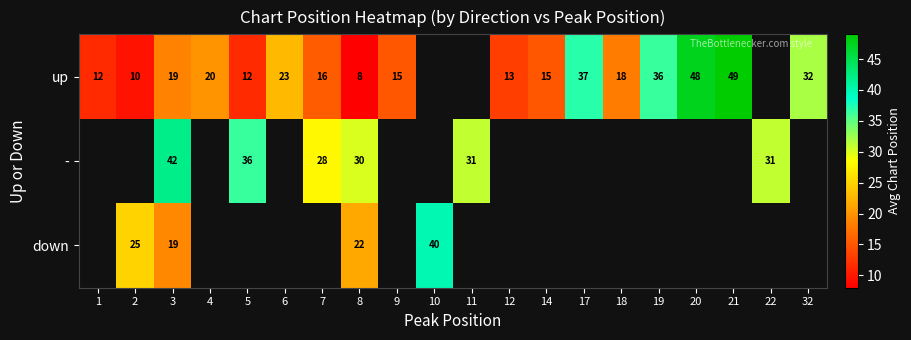

Which label corresponds to the largest value in the chart?

21